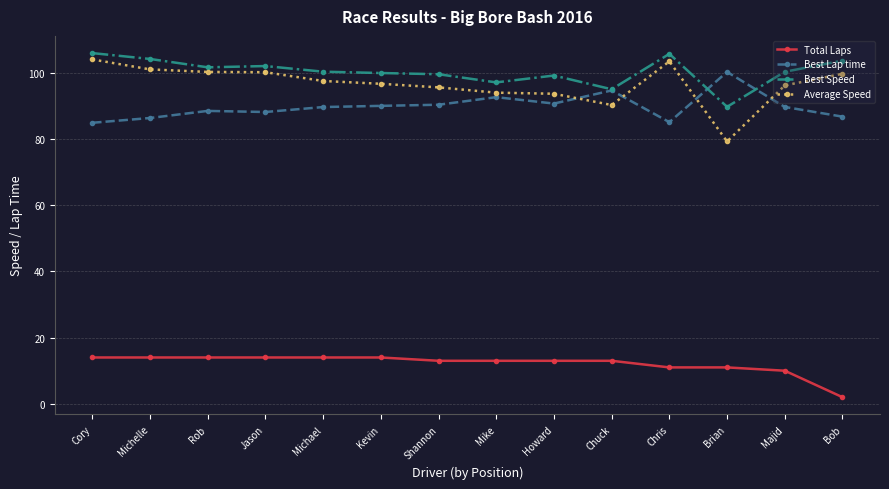

What is the label of the 4th point from the right?

Chris